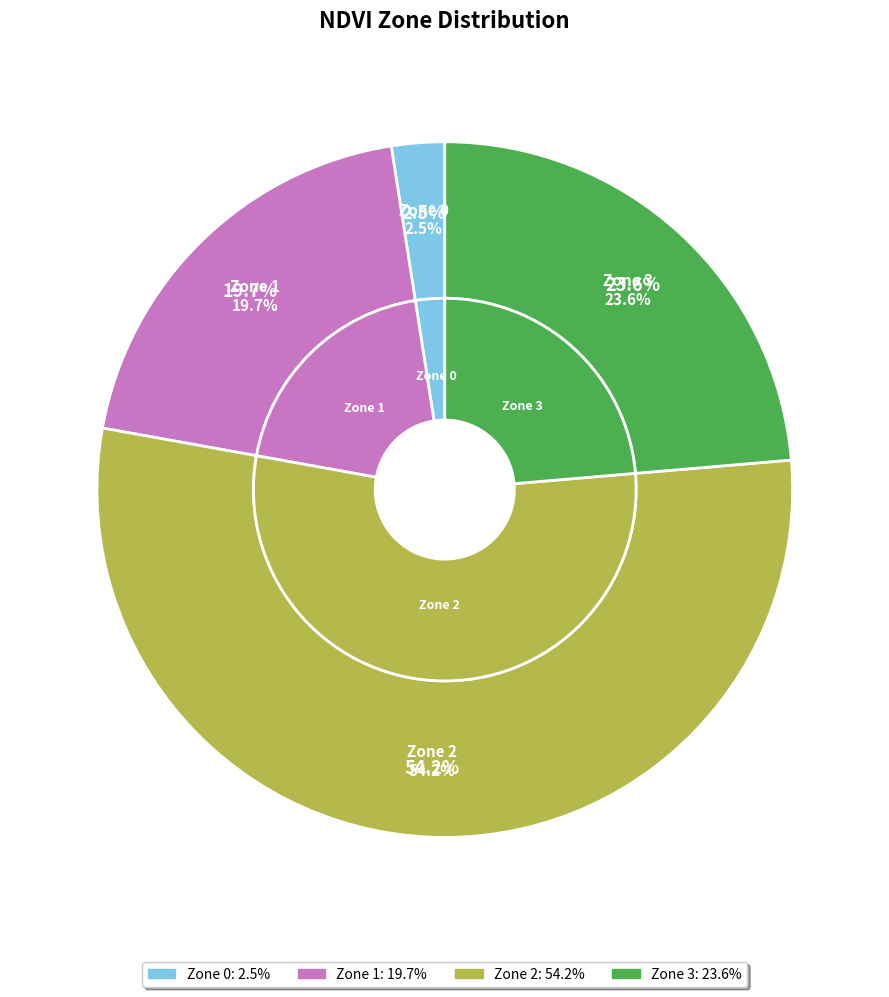

How many segments does this pie chart have?

4